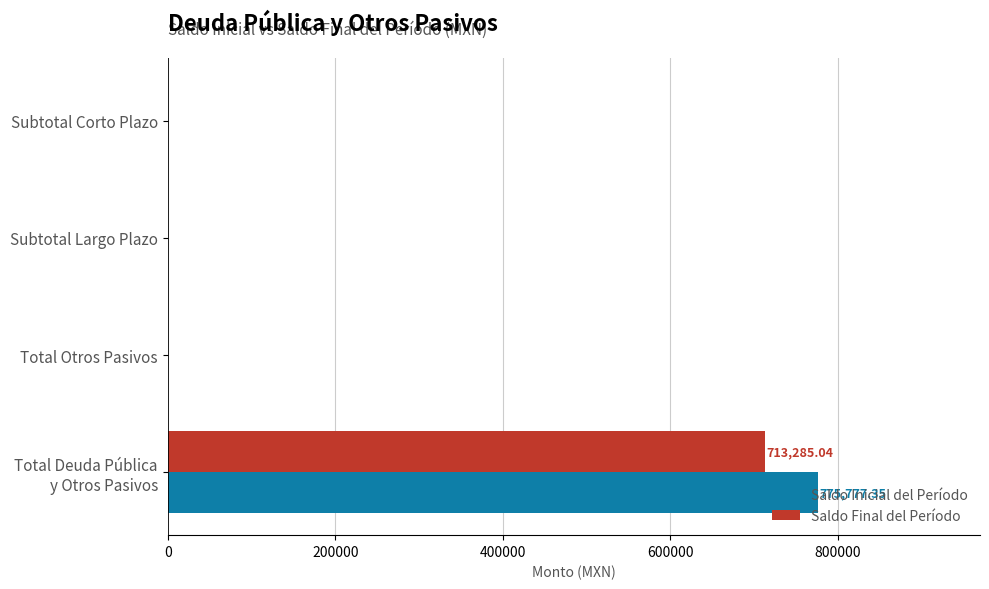

What is the sum of all Saldo Final del Período values?

713285.0